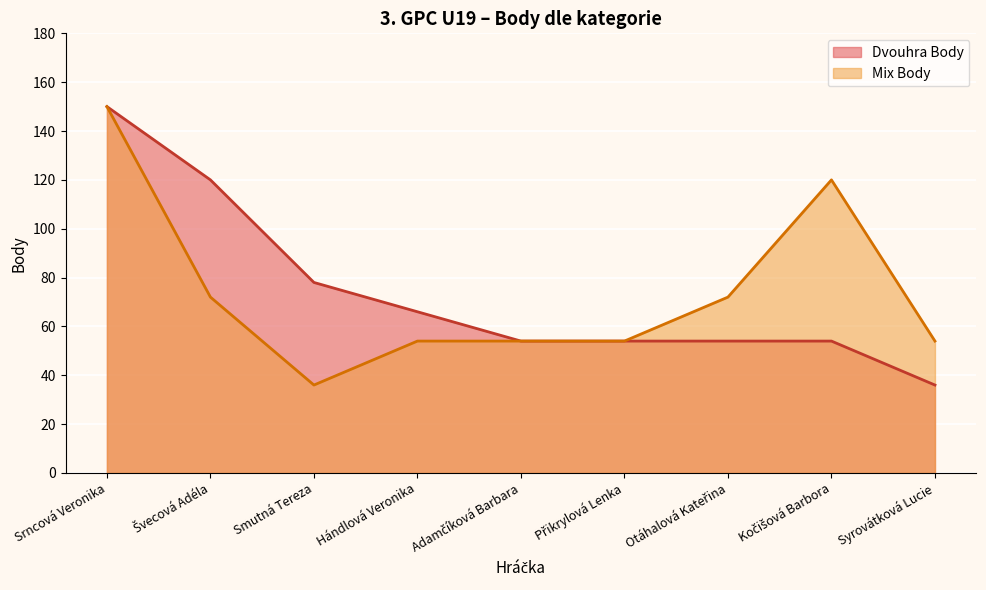

At how many categories does at least one series exceed 70?

5